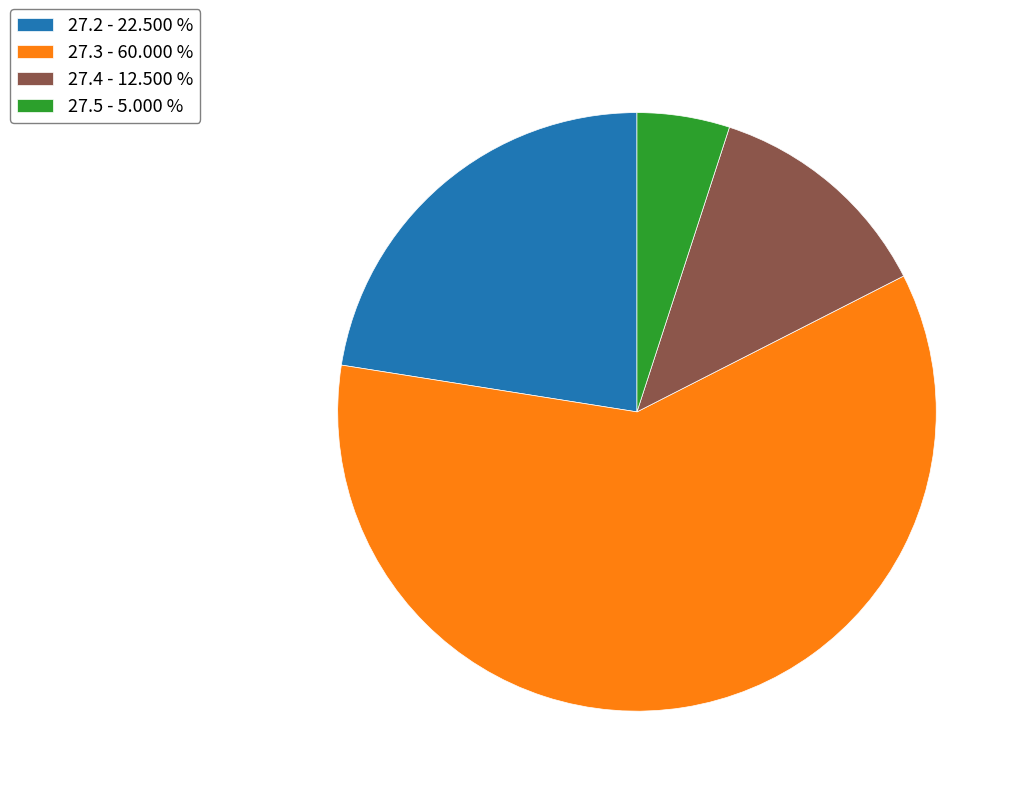

Is there a majority slice in this chart?

Yes